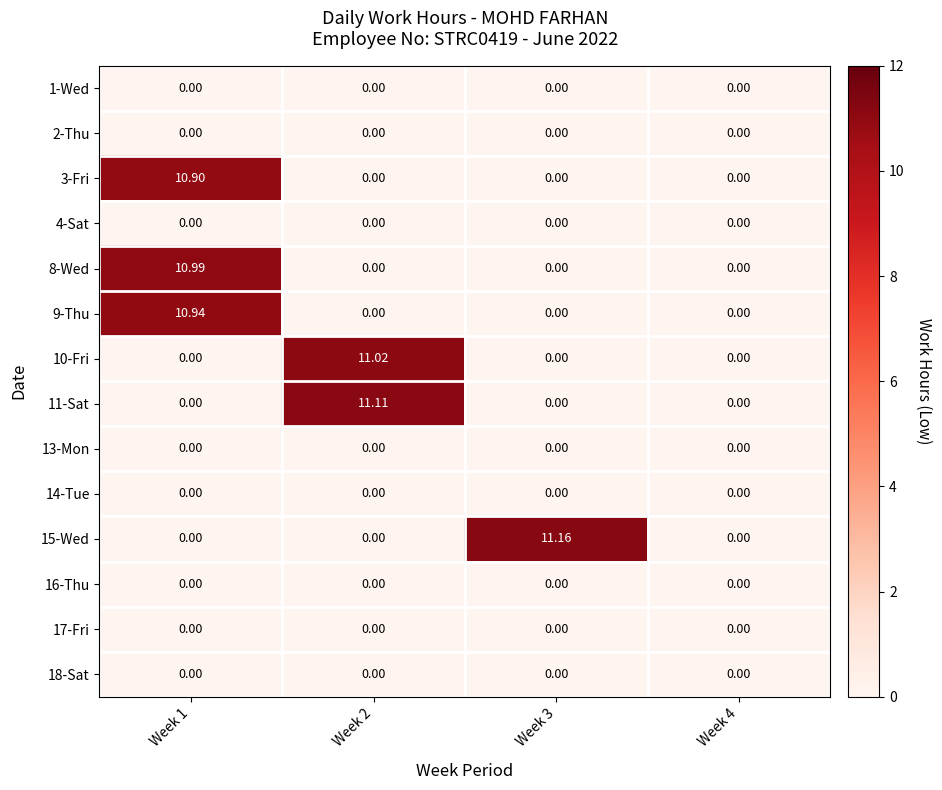

How many data points in 11-Sat are above 0?

1